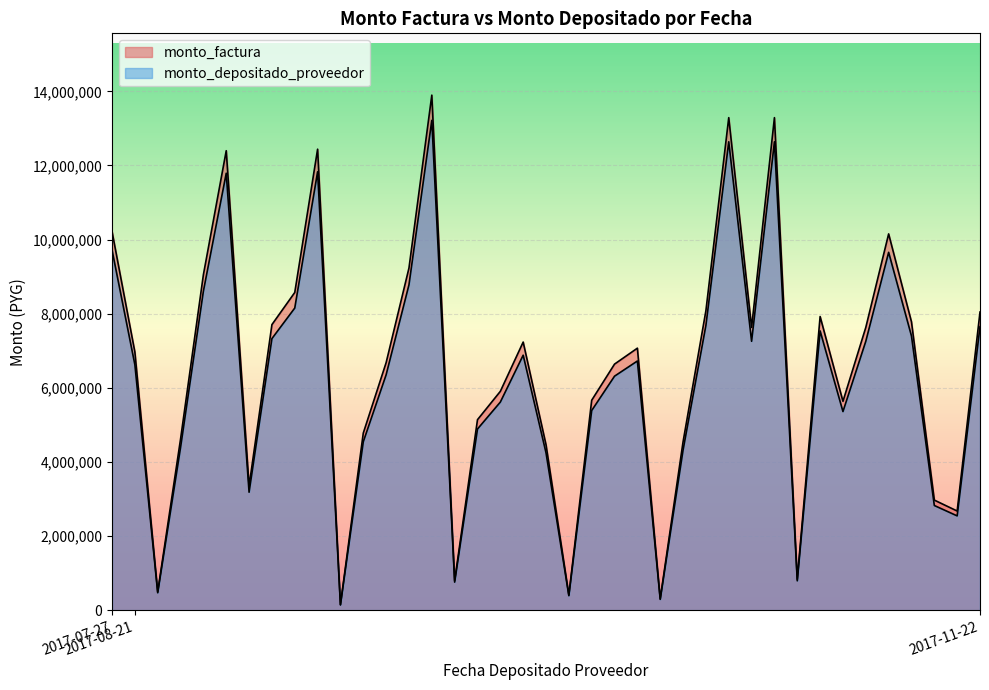

What is the difference between the highest and lowest values at 2017-08-21?

341485